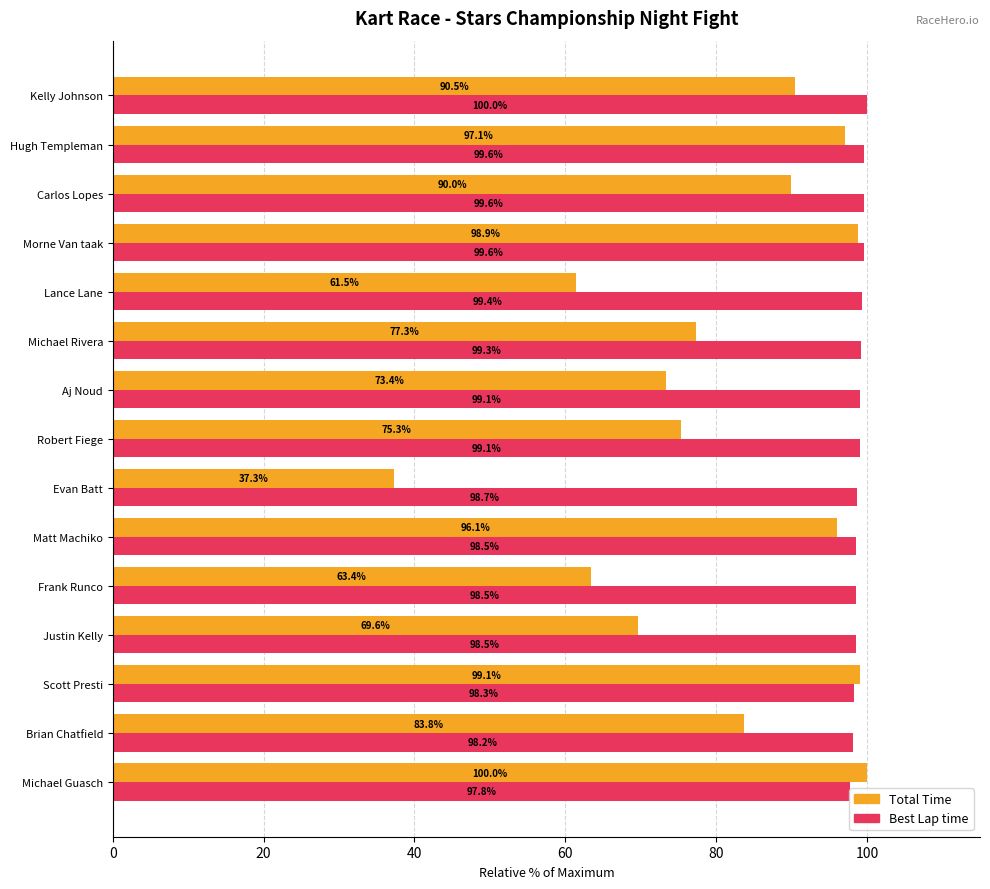

Which series has the largest total across all categories?

Best Lap time